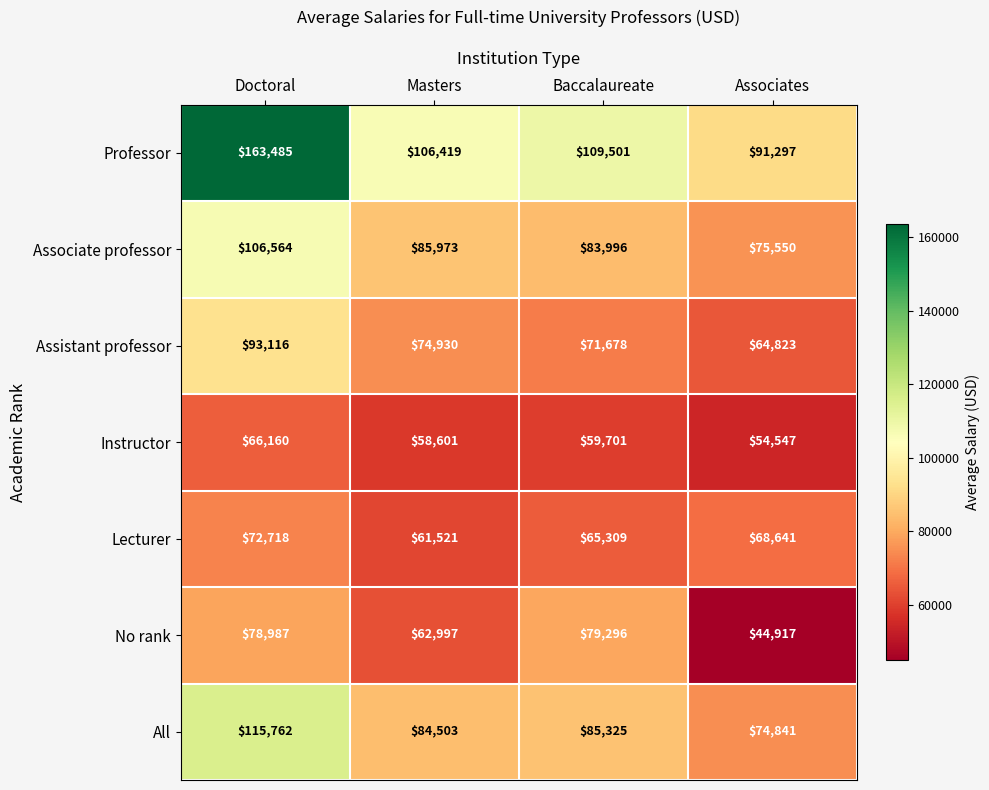

The Professor series shows 145324 at Associates. True or false?

False